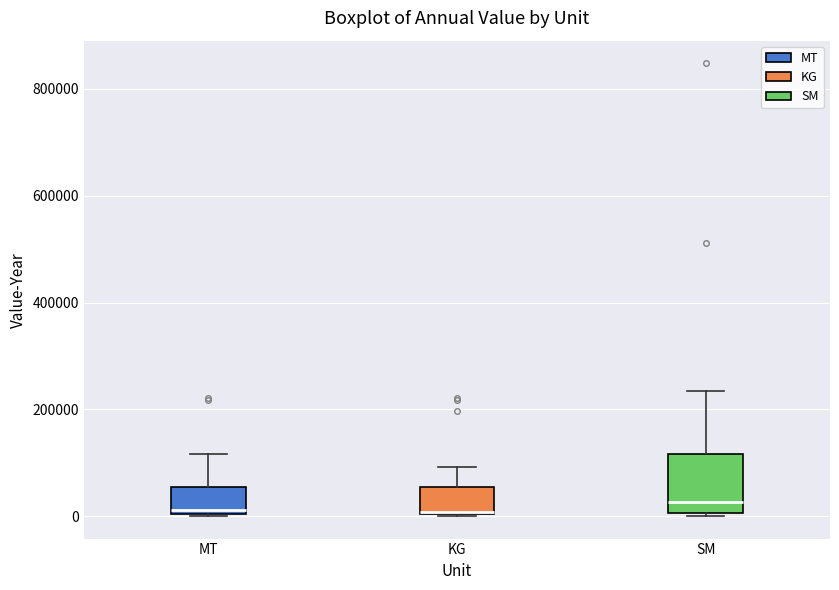

Reading left to right, transcribe this box plot: for each box, give where its median line is, the range the box spans, and where its two whiskers end, as read against the y-axis. The values are not printed on the chart, so give them approximately, as read against the axis.

MT: median 20000, box 0 to 60000, whiskers 0 to 120000
KG: median 0, box 0 to 60000, whiskers 0 to 100000
SM: median 20000, box 0 to 120000, whiskers 0 (just below the box's lower edge) to 240000